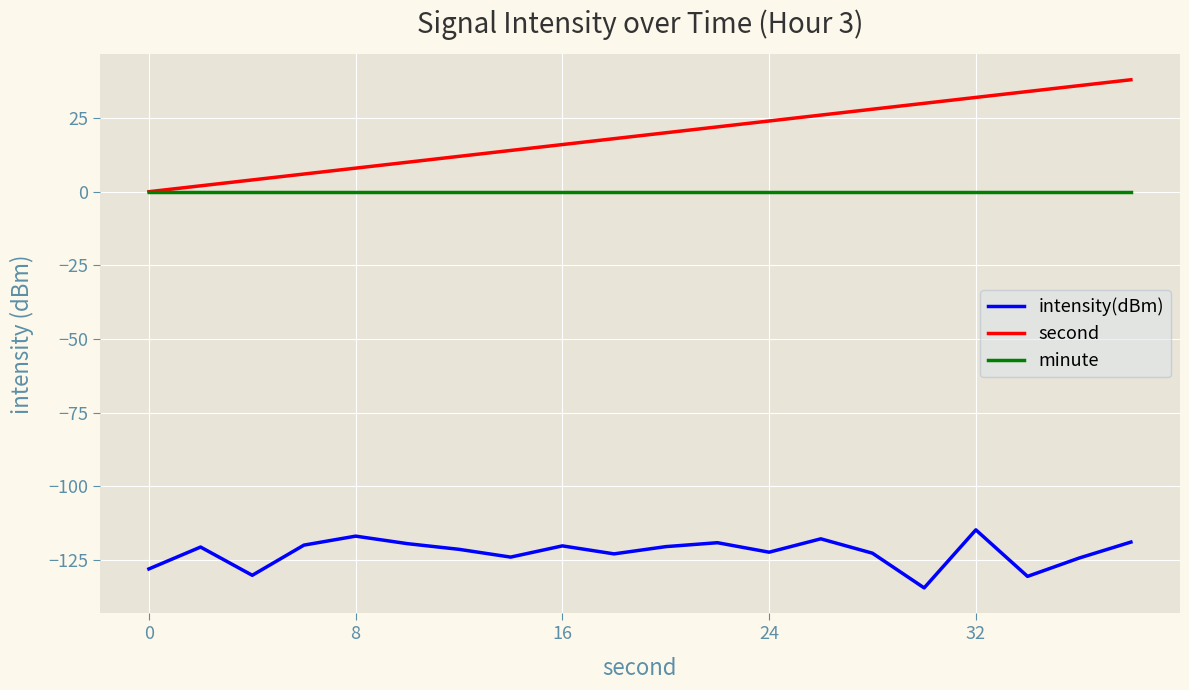

Which series has the largest total across all categories?

second